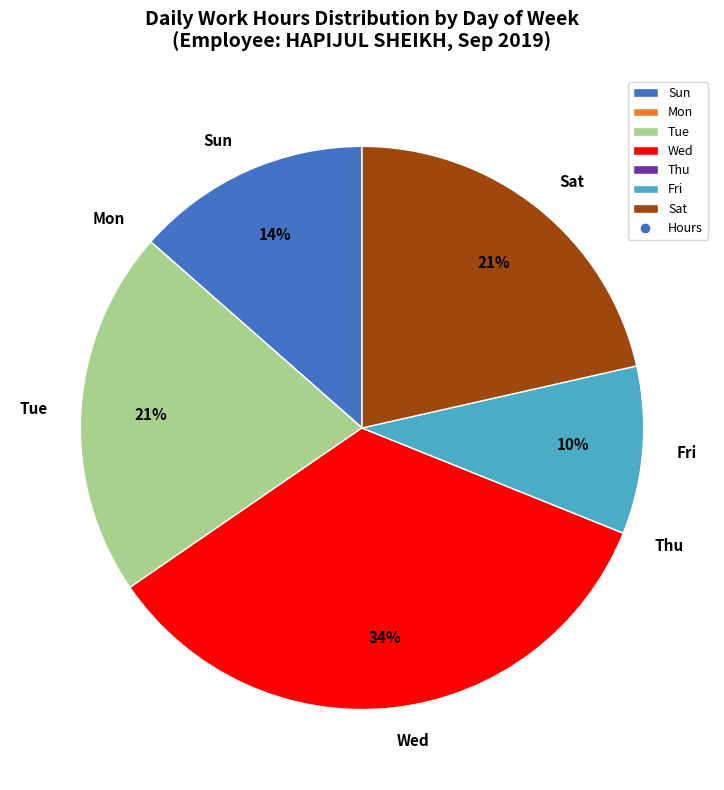

Does any single category account for the majority?

No